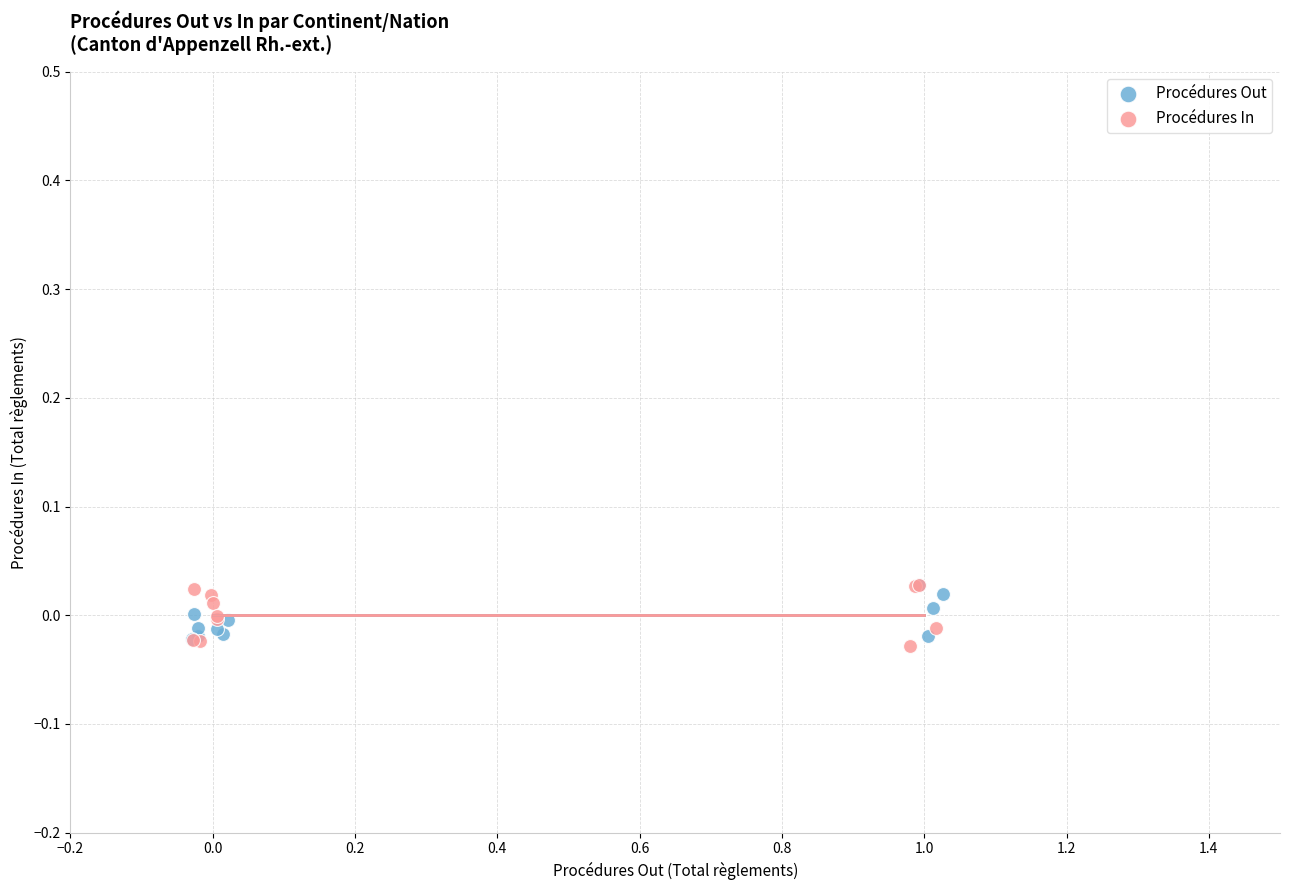

Which series has the largest Y range (max minus min)?

Procédures In